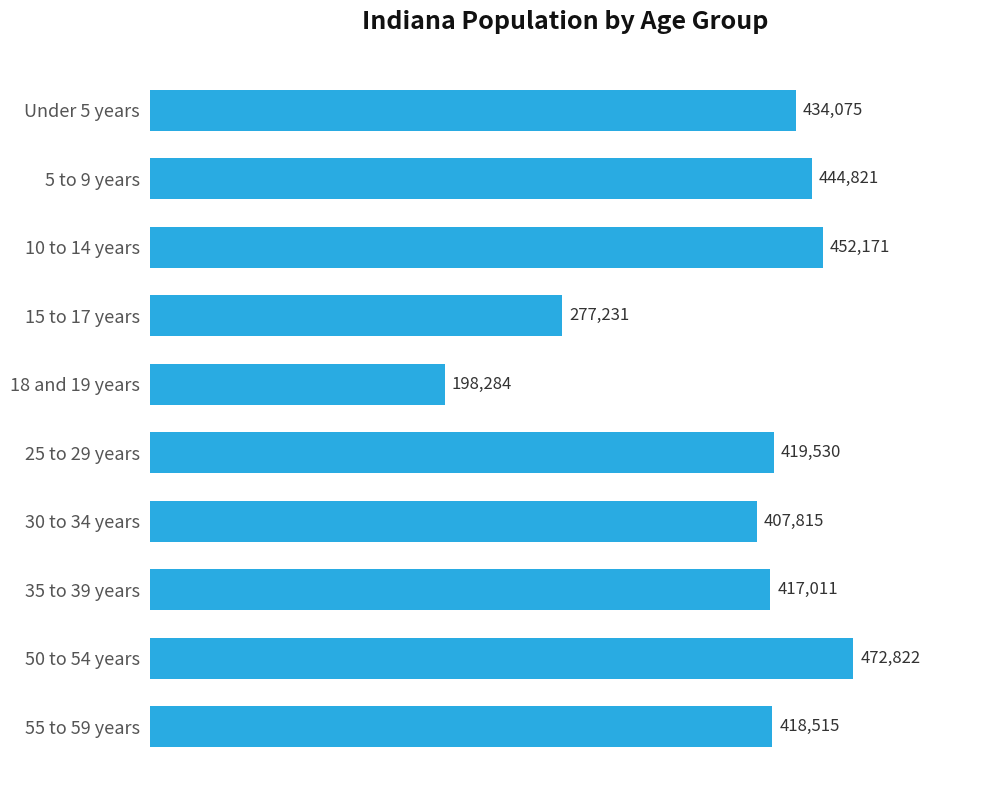

What is the value of the 1st bar from the top?

434075